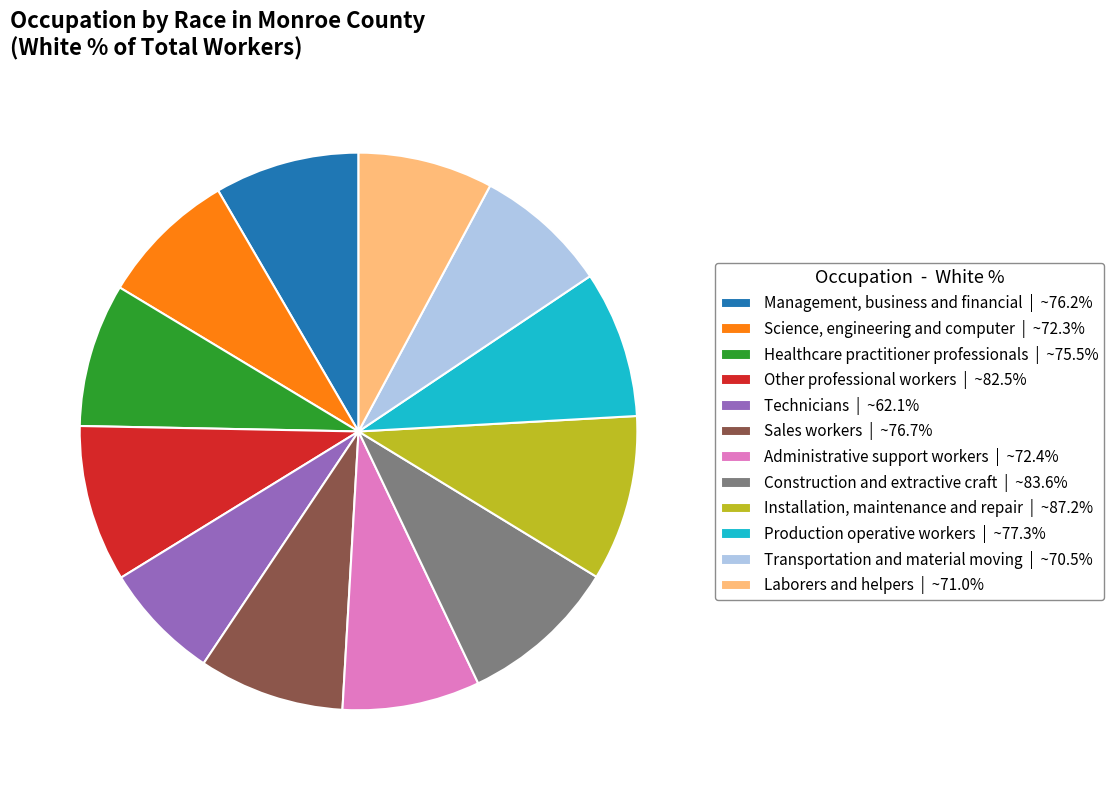

Do Administrative support workers and Other professional workers together represent more than half of the pie?

No